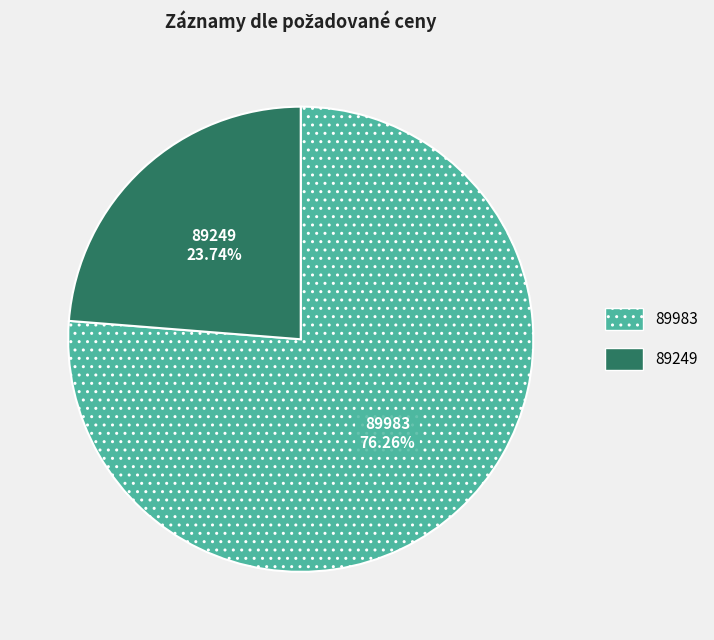

Which category has the smallest portion of the pie?

89249